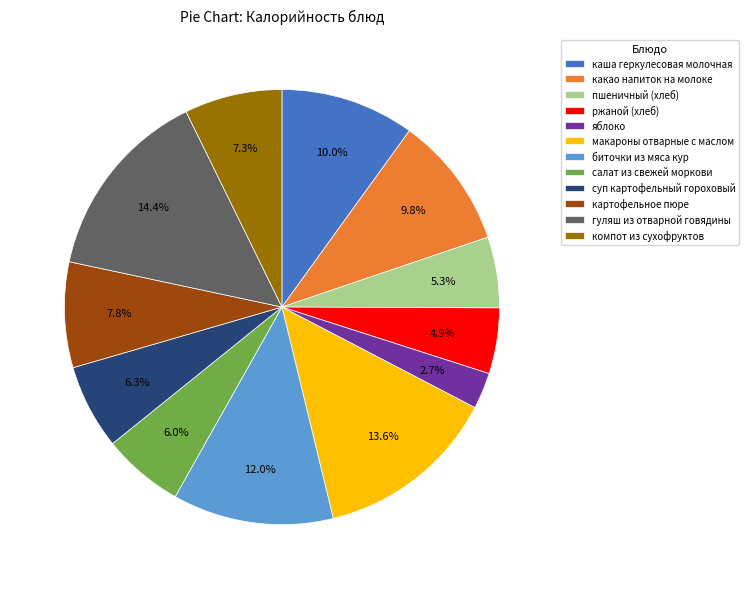

Is it true that суп картофельный гороховый is 6% of the pie?

True